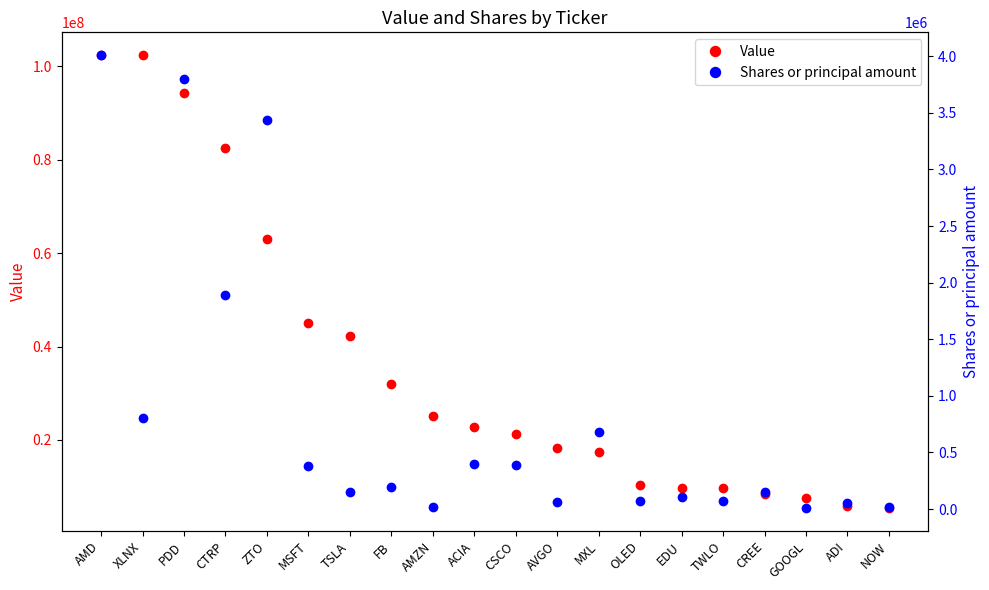

What value does the Value series have at ADI?

5969000